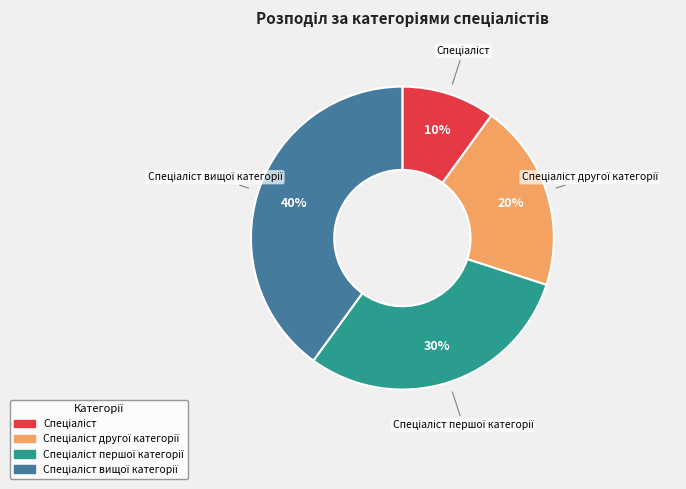

To the nearest percent, what is the difference between the largest and smallest slice percentages?

30%